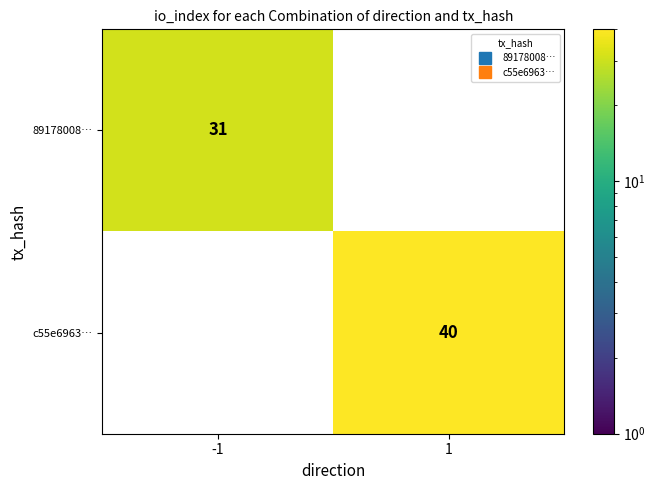

The c55e6963… series shows -21 at -1. True or false?

False